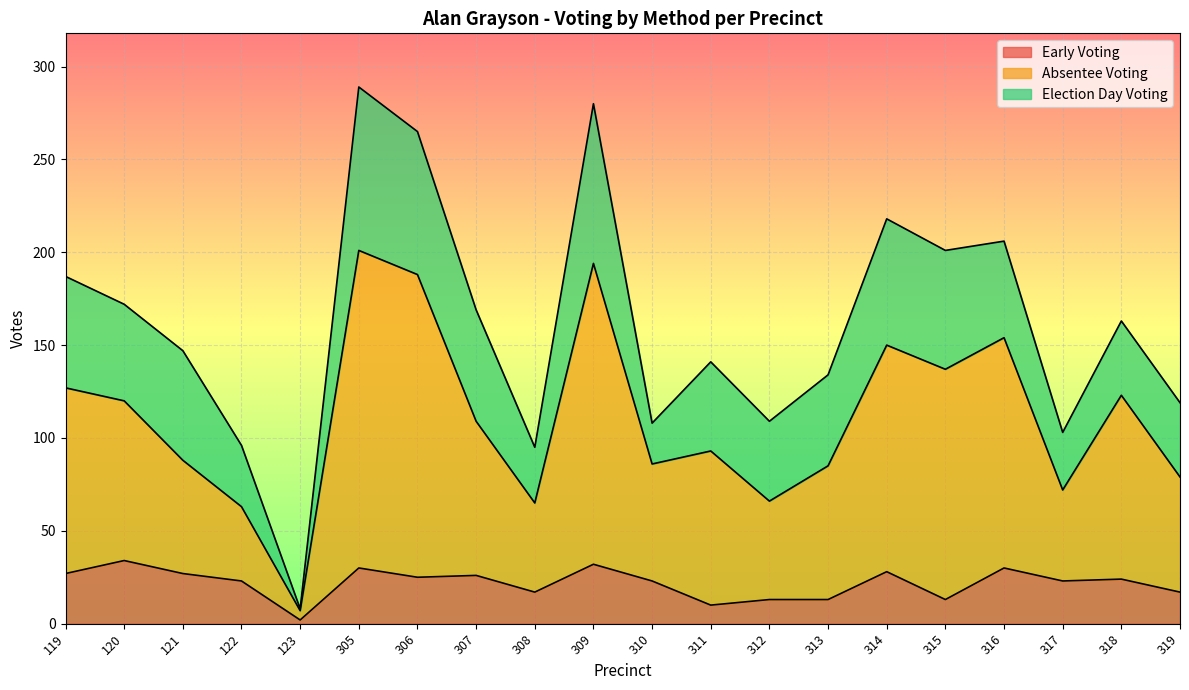

Which series has the largest range (max minus min)?

Absentee Voting